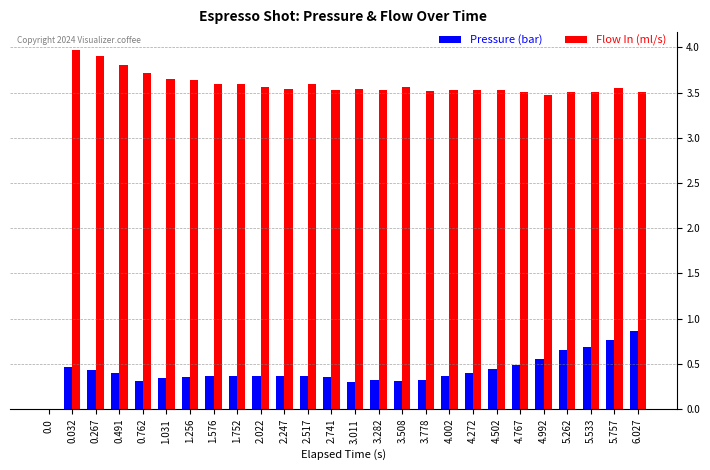

Which series has the largest range (max minus min)?

Flow In (ml/s)